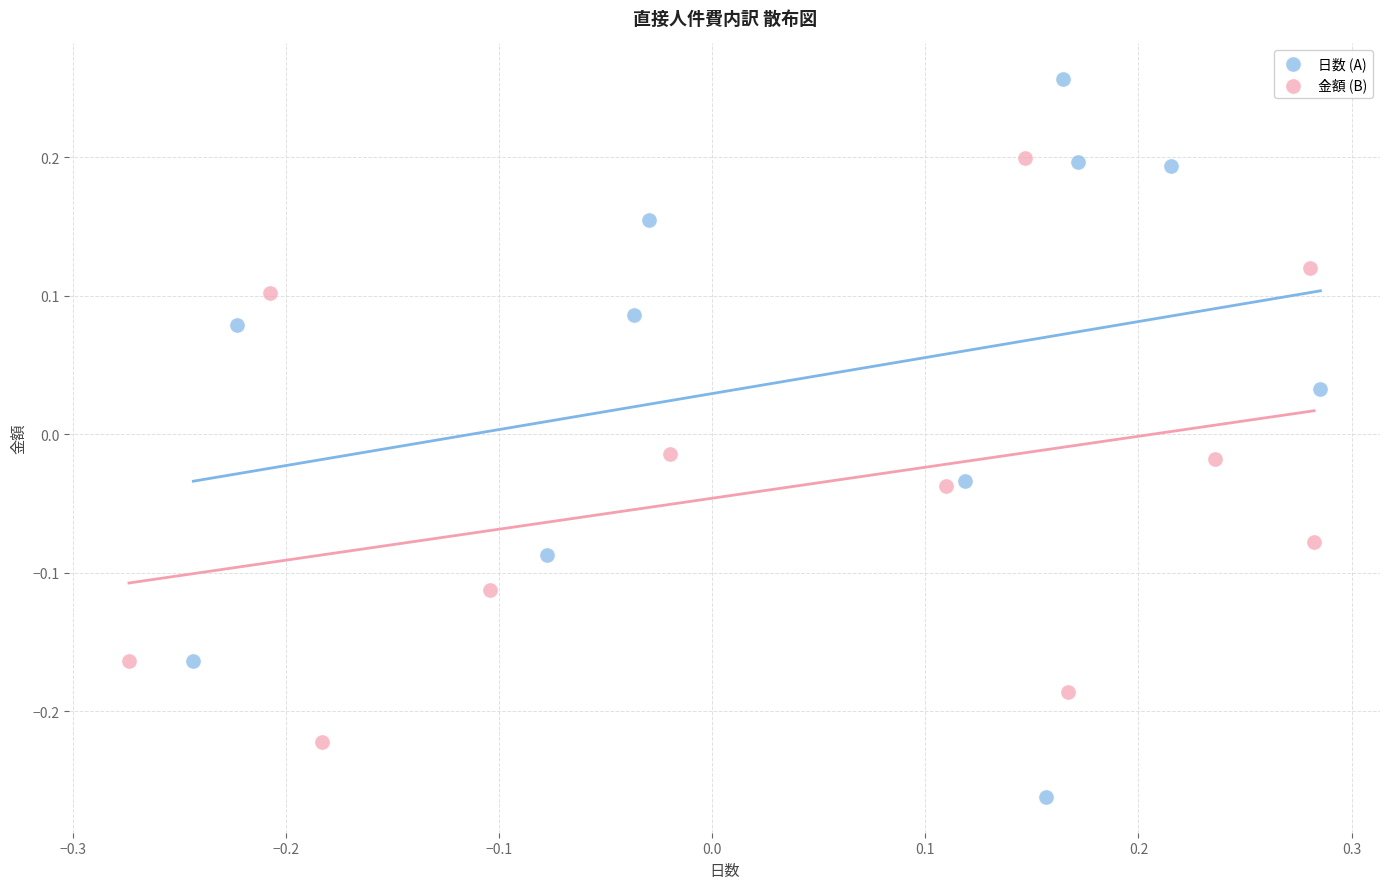

Which series contains the highest Y value?

日数 (A)